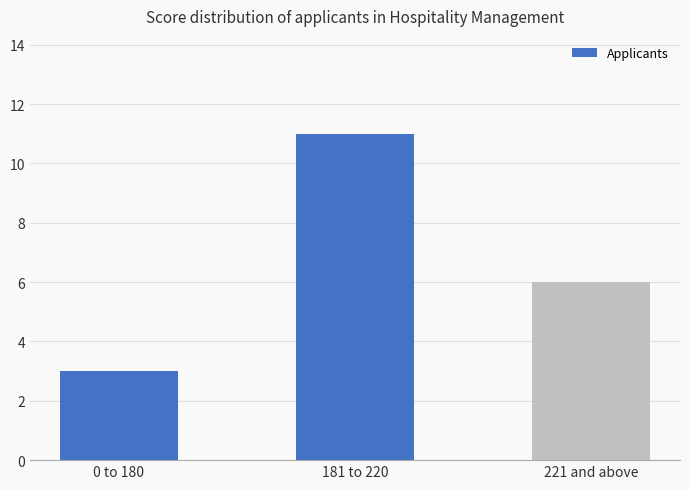

What is the change in value from 0 to 180 to 221 and above?

+3